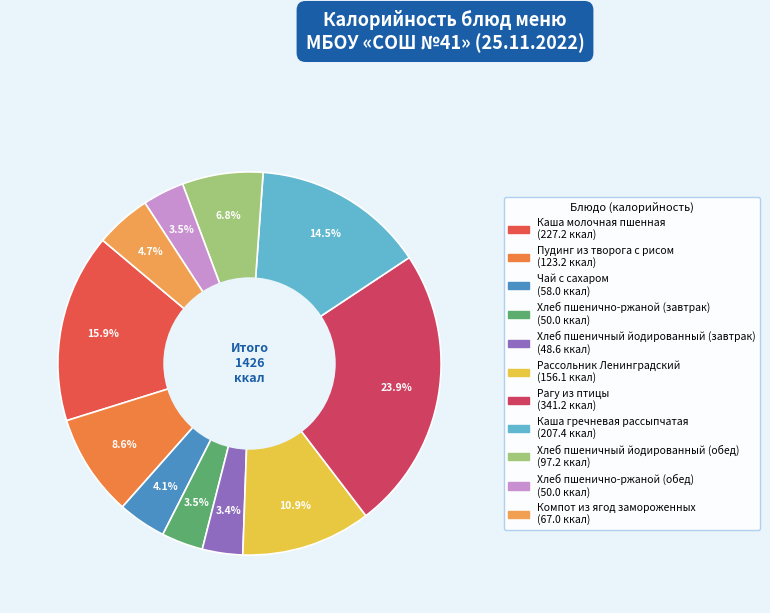

Is Хлеб пшенично-ржаной (обед) the majority of the pie?

No